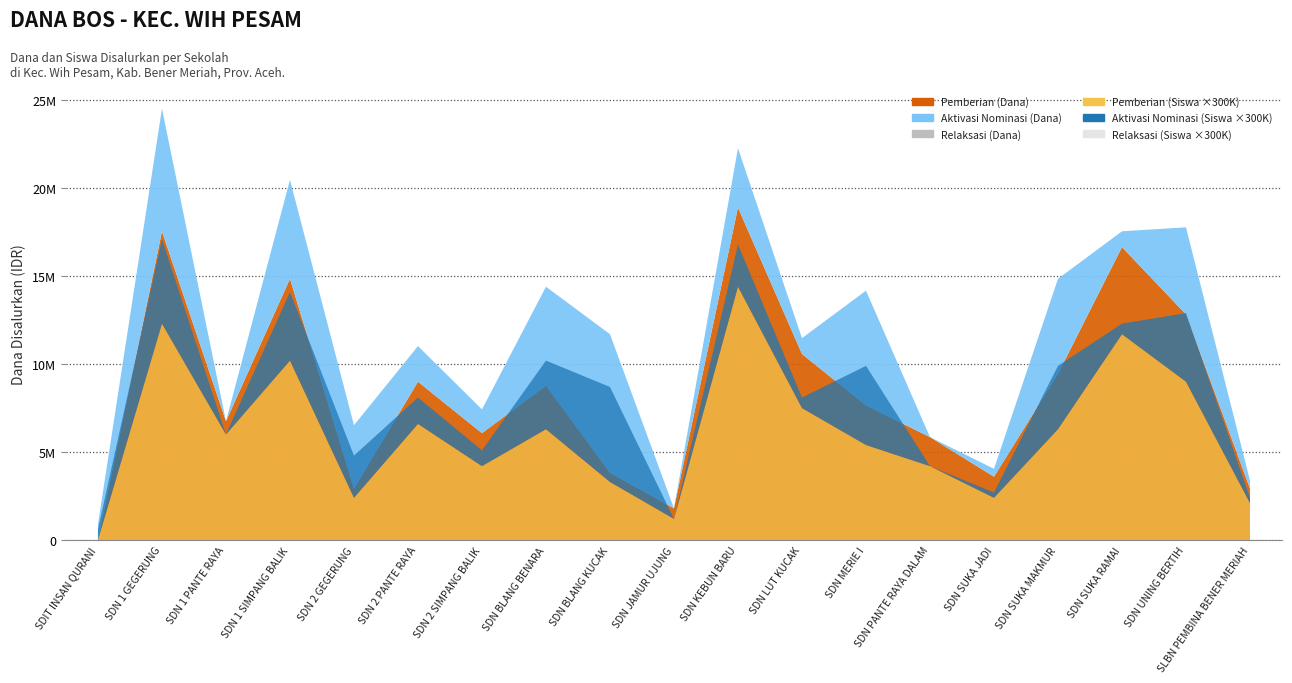

Reading left to right, extract all data points from this chart.

Pemberian Relaksasi (Siswa): 0	0	0	0	0	0	0	0	0	0	0	0	0	0	0	0	0	0	0
Pemberian Dari Aktivasi Nominasi (Siswa): 2	16	0	13	8	5	3	13	18	0	8	2	15	0	1	12	2	13	1
Pemberian (Siswa): 0	41	20	34	8	22	14	21	11	4	48	25	18	14	8	21	39	30	7
Pemberian Relaksasi (Dana): 0	0	0	0	0	0	0	0	0	0	0	0	0	0	0	0	0	0	0
Pemberian Dari Aktivasi Nominasi (Dana): 900000	6975000	0	5625000	3600000	2025000	1350000	5625000	7875000	0	3375000	900000	6525000	0	450000	5400000	900000	4950000	450000
Pemberian (Dana): 0	17550000	6750000	14850000	2925000	9000000	6075000	8775000	3825000	1800000	18900000	10575000	7650000	5850000	3600000	9450000	16650000	12825000	2925000